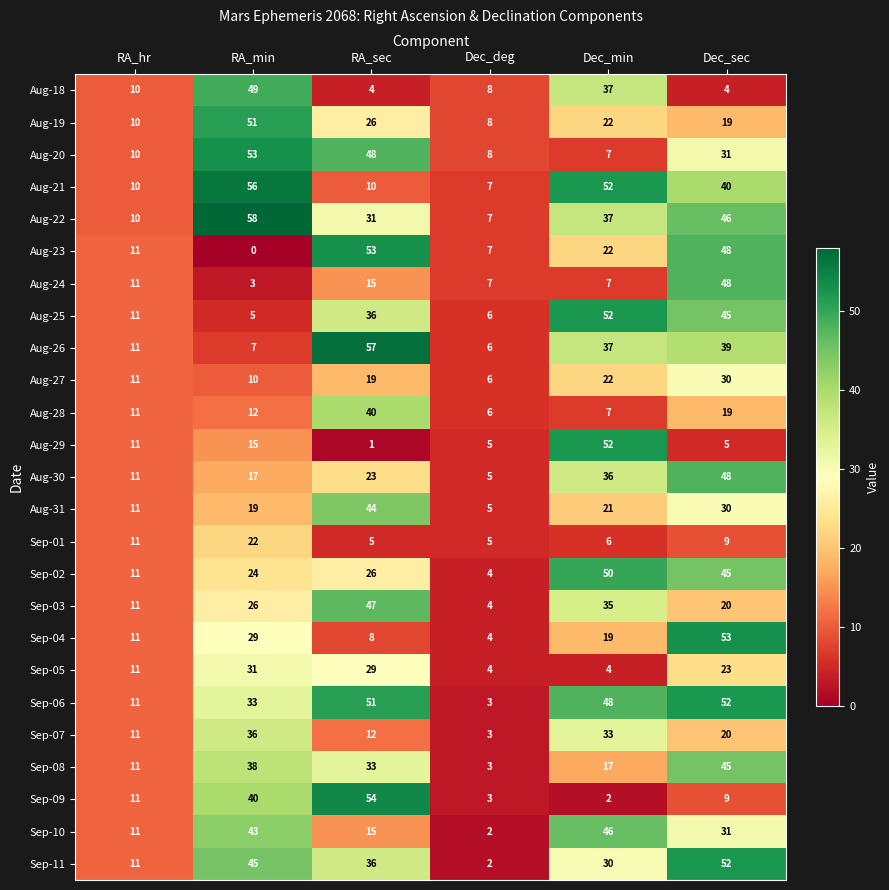

What is the difference between the second highest and second lowest values in the Sep-07 series?

22